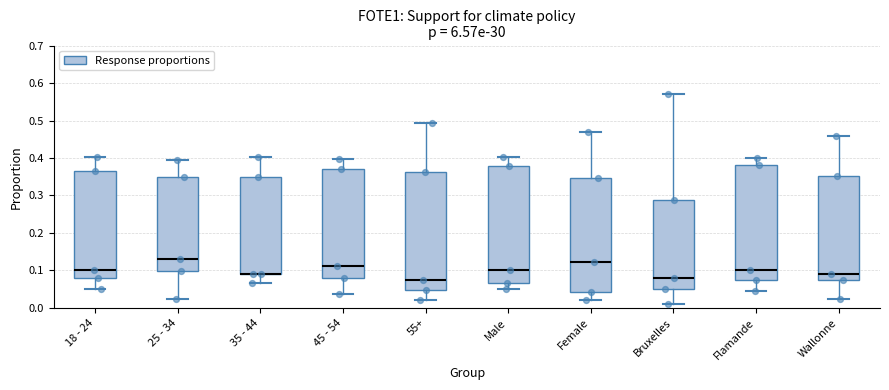

Reading left to right, transcribe this box plot: for each box, give where its median line is, the range the box spans, and where its two whiskers end, as read against the y-axis. The values are not printed on the chart, so give them approximately, as read against the axis.

18 - 24: median 0.10, box 0.08 to 0.36, whiskers 0.05 to 0.40
25 - 34: median 0.13, box 0.10 to 0.35, whiskers 0.02 to 0.39
35 - 44: median 0.09 (drawn on the box's lower edge), box 0.09 to 0.35, whiskers 0.07 to 0.40
45 - 54: median 0.11, box 0.08 to 0.37, whiskers 0.04 to 0.40
55+: median 0.07, box 0.05 to 0.36, whiskers 0.02 to 0.49
Male: median 0.10, box 0.07 to 0.38, whiskers 0.05 to 0.40
Female: median 0.12, box 0.04 to 0.35, whiskers 0.02 to 0.47
Bruxelles: median 0.08, box 0.05 to 0.29, whiskers 0.01 to 0.57
Flamande: median 0.10, box 0.07 to 0.38, whiskers 0.05 to 0.40
Wallonne: median 0.09, box 0.07 to 0.35, whiskers 0.02 to 0.46